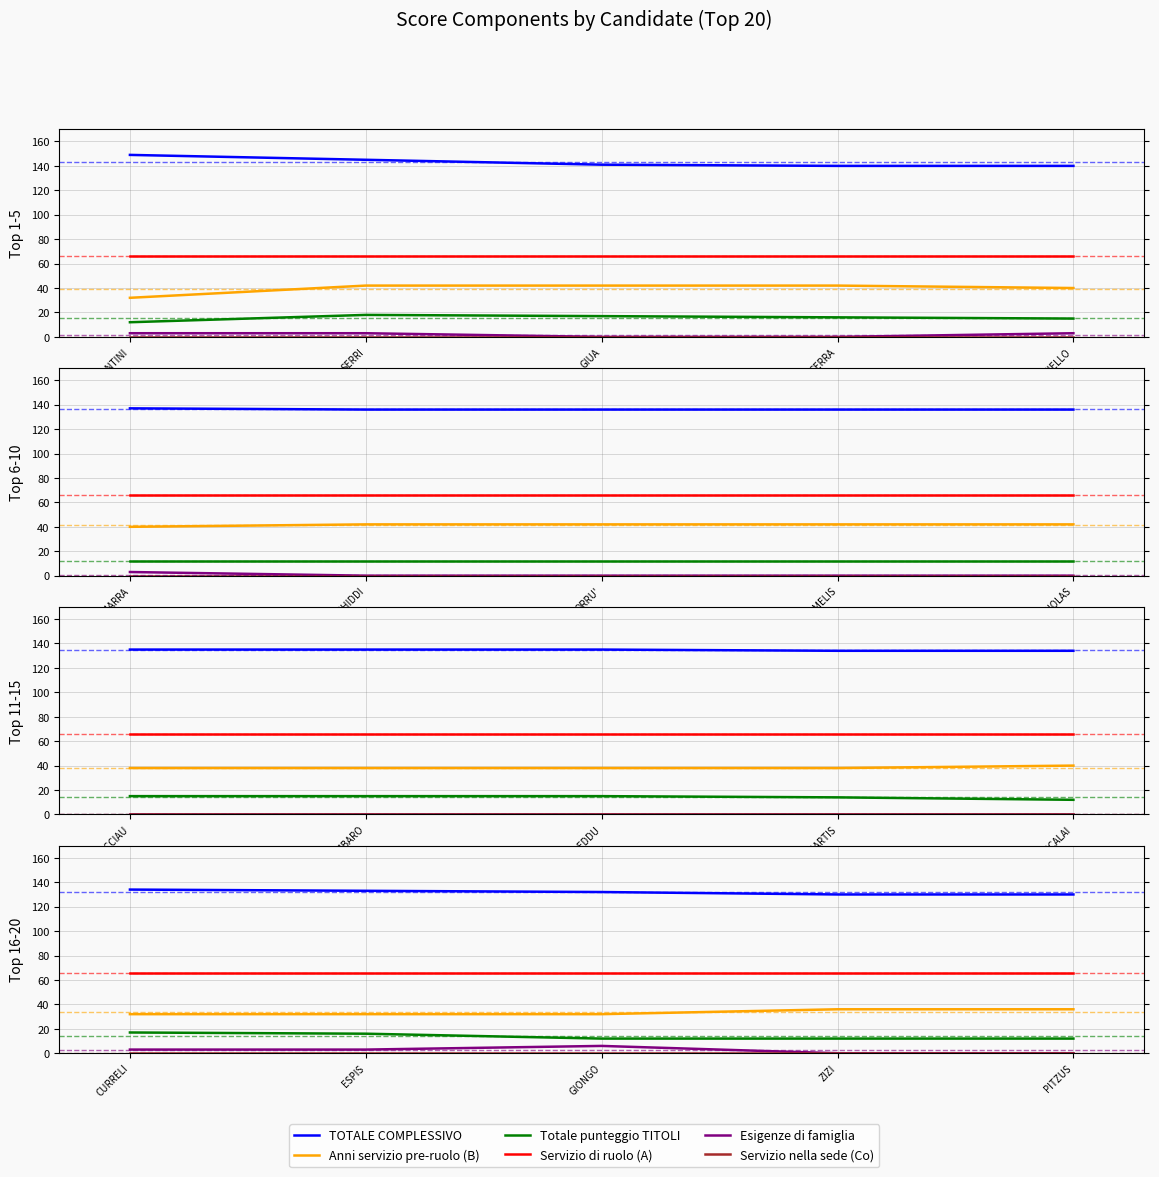

True or false: Esigenze di famiglia and TOTALE COMPLESSIVO intersect in this chart.

False